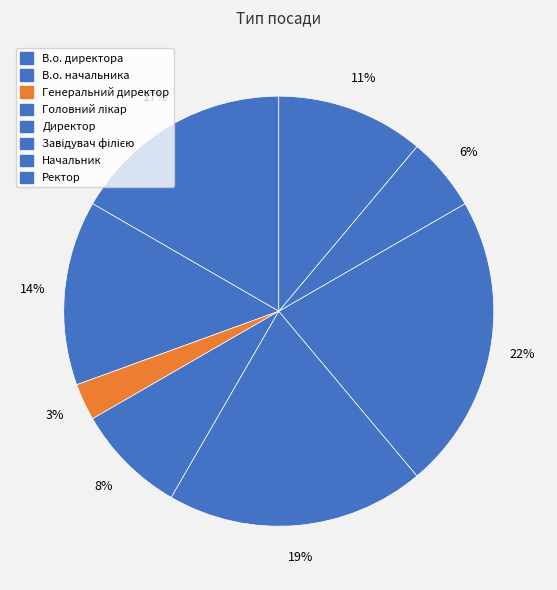

Count the number of slices in the pie.

8